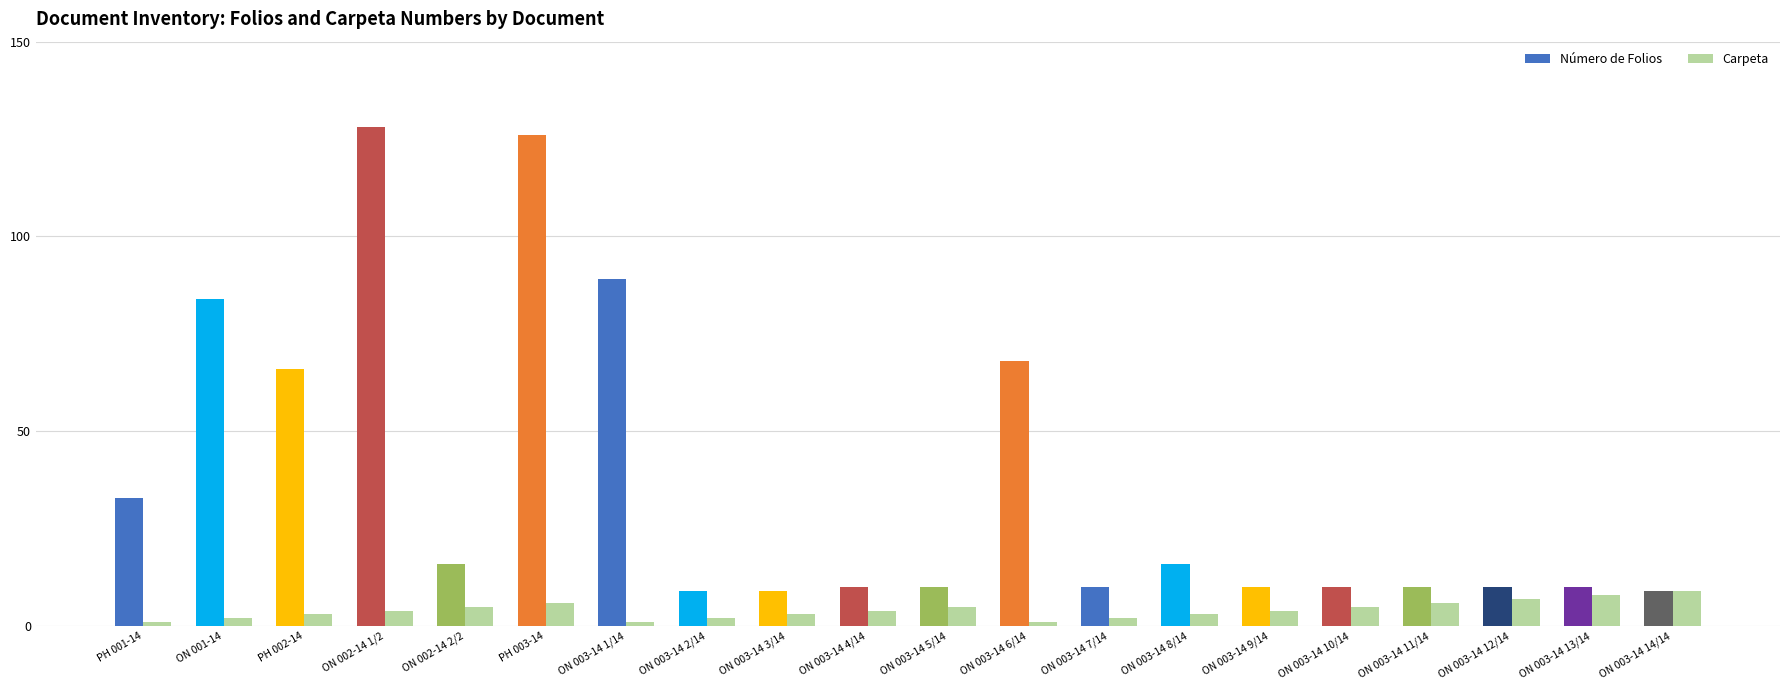

Is the value of Número de Folios at ON 003-14 13/14 greater than the value of Carpeta at ON 001-14?

Yes